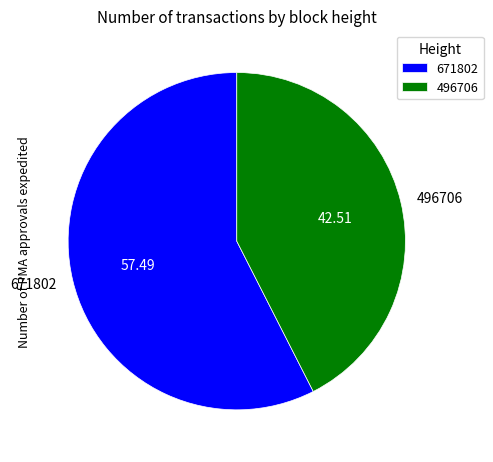

Which category accounts for the majority?

671802